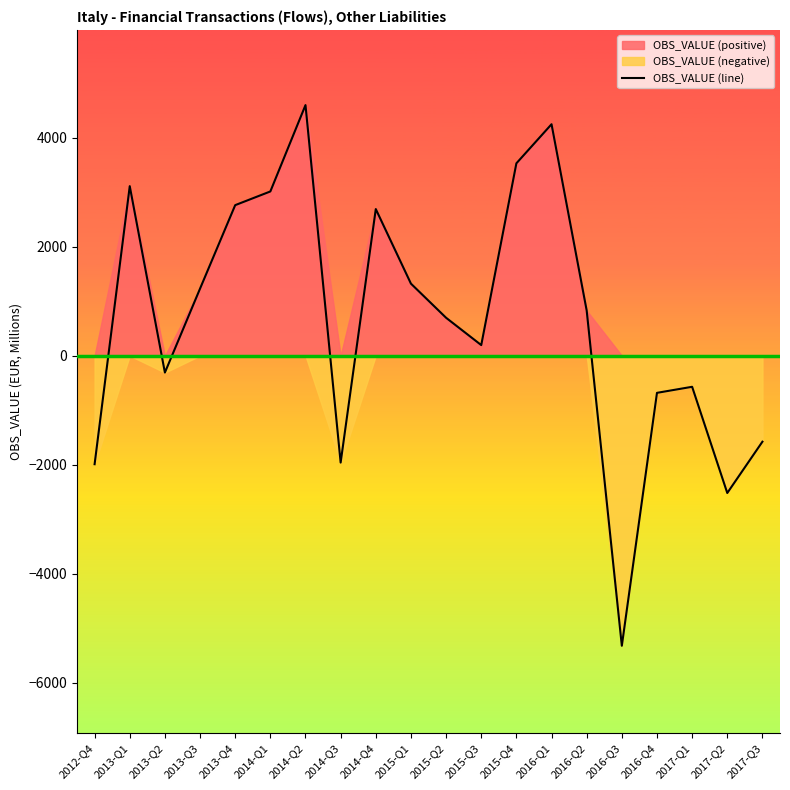

How many lines are shown in the chart?

1